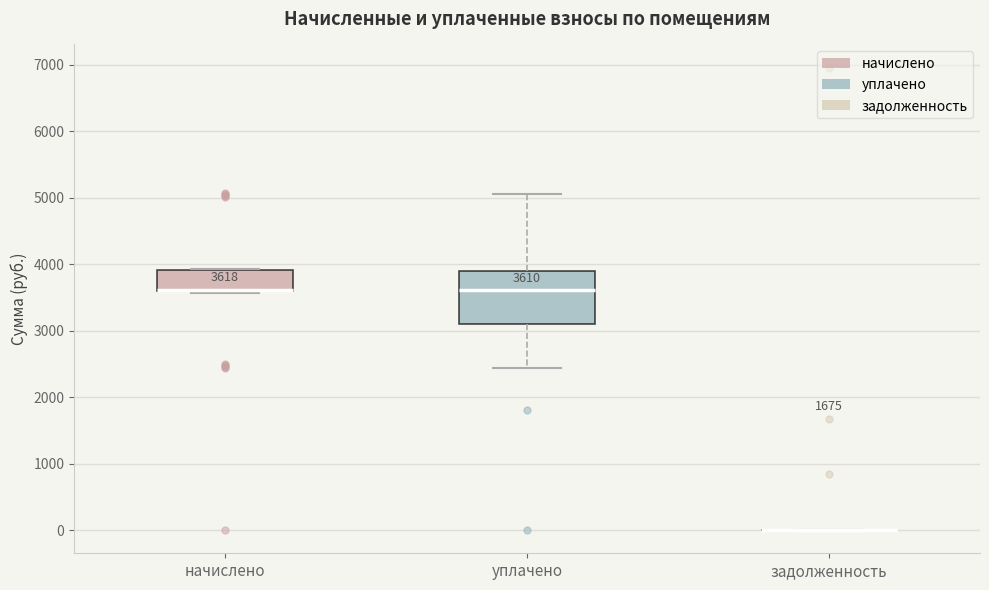

Comparing the boxes themselves (not the whiskers), which one is the tallest?

уплачено